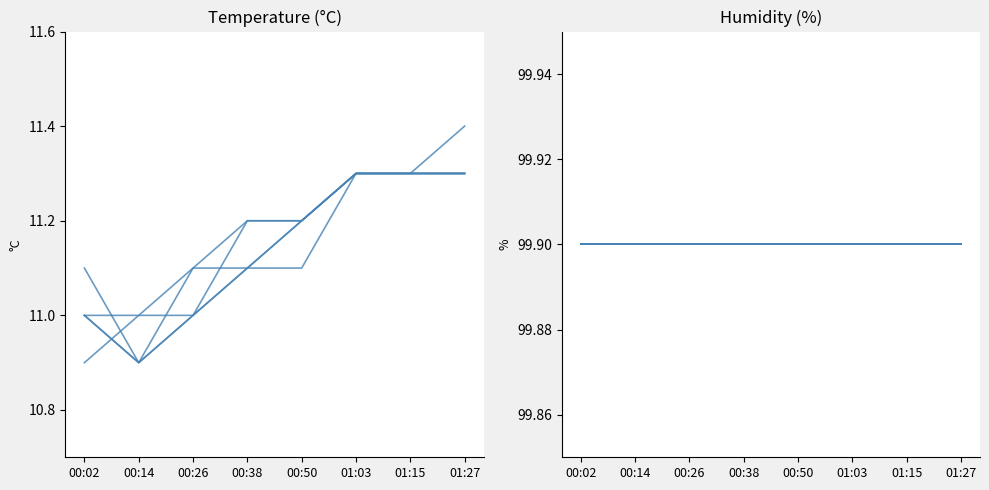

Reading left to right, transcribe all the data shown in this chart.

temperature: 11.1	11.0	11.0	11.0	10.9	10.9	11.0	10.9	10.9	11.0	11.0	11.0	11.1	11.0	11.1	11.1	11.1	11.1	11.2	11.2	11.1	11.2	11.2	11.2	11.2	11.3	11.3	11.3	11.3	11.3	11.3	11.3	11.3	11.3	11.3	11.3	11.3	11.3	11.4	11.3
humidity: 99.9	99.9	99.9	99.9	99.9	99.9	99.9	99.9	99.9	99.9	99.9	99.9	99.9	99.9	99.9	99.9	99.9	99.9	99.9	99.9	99.9	99.9	99.9	99.9	99.9	99.9	99.9	99.9	99.9	99.9	99.9	99.9	99.9	99.9	99.9	99.9	99.9	99.9	99.9	99.9